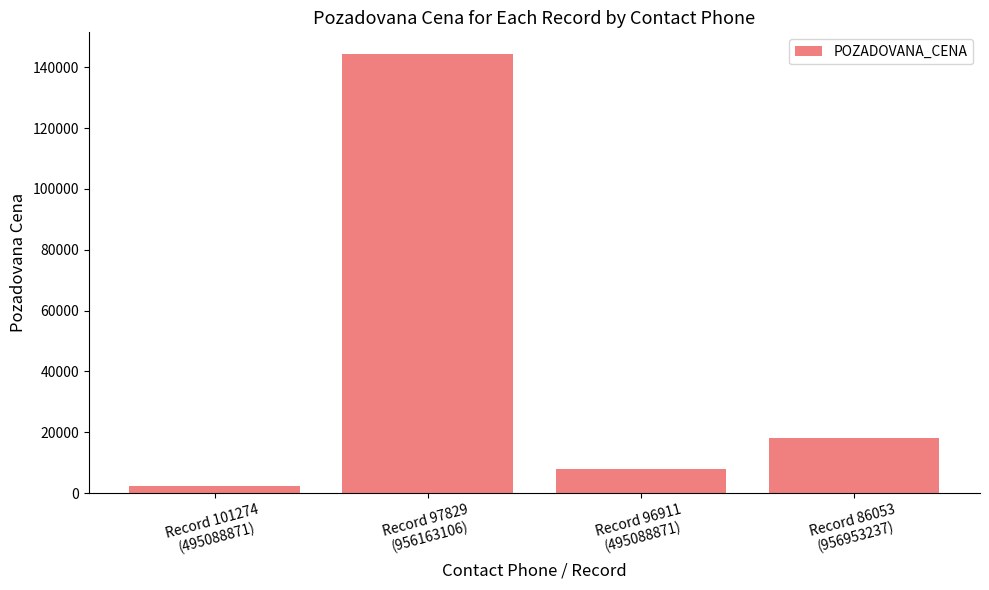

Where is the data nearest to the value 73233?

Record 86053
(956953237)